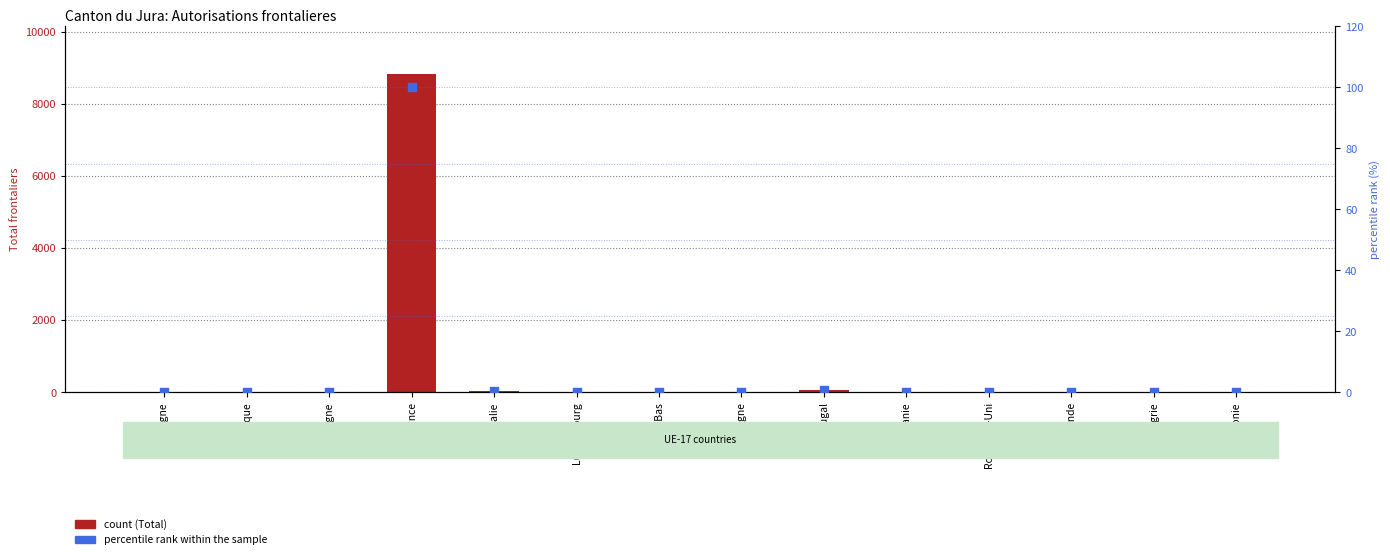

At which category is the sum across all series the highest?

France